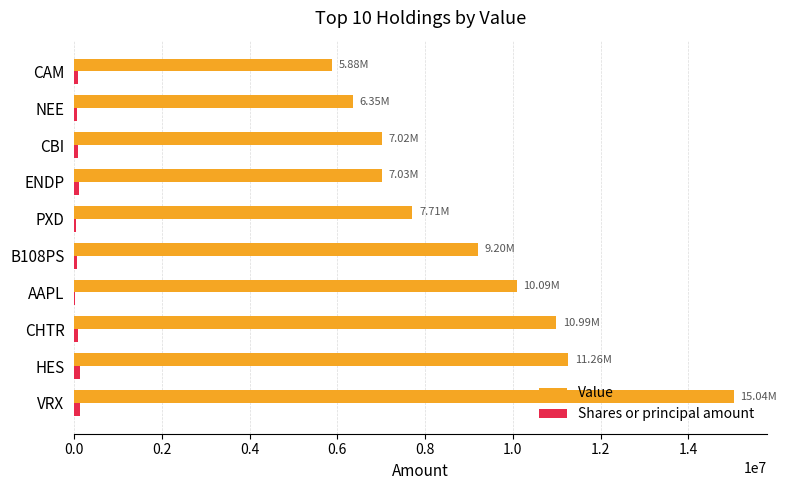

At which category does the chart reach its peak across all series?

VRX